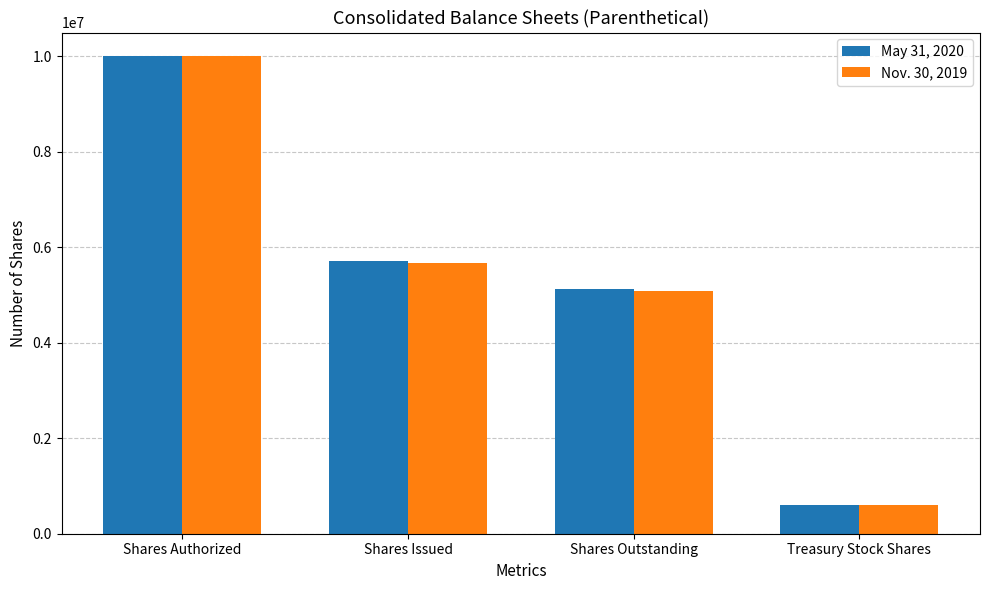

How many categories are shown in the chart?

4